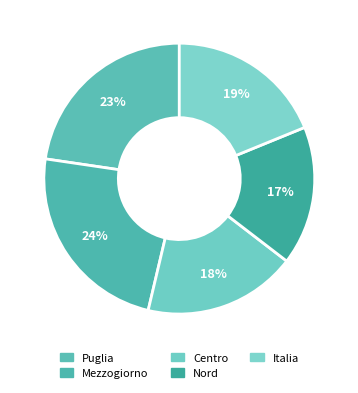

How many segments does this pie chart have?

5